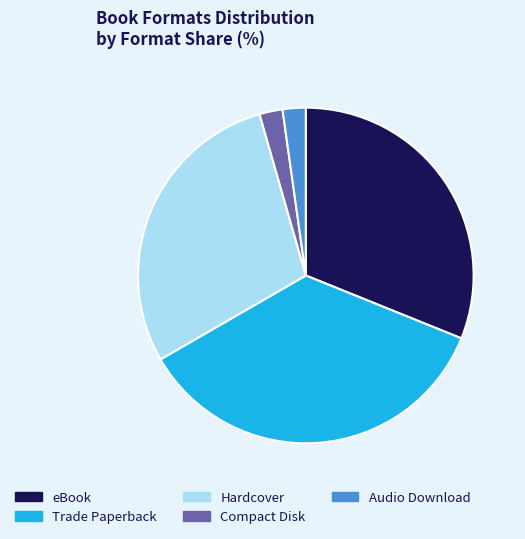

Which slice is the largest?

Trade Paperback